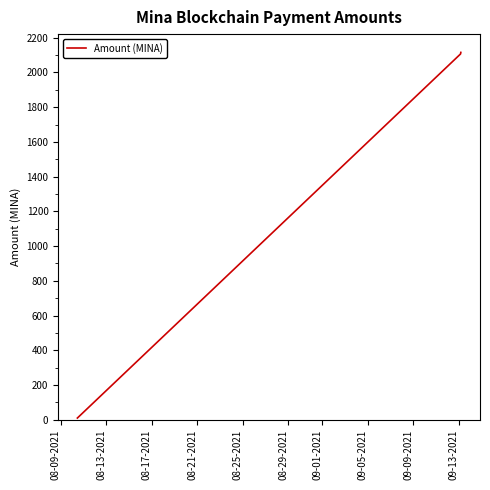

What is the smallest value displayed?

10.0